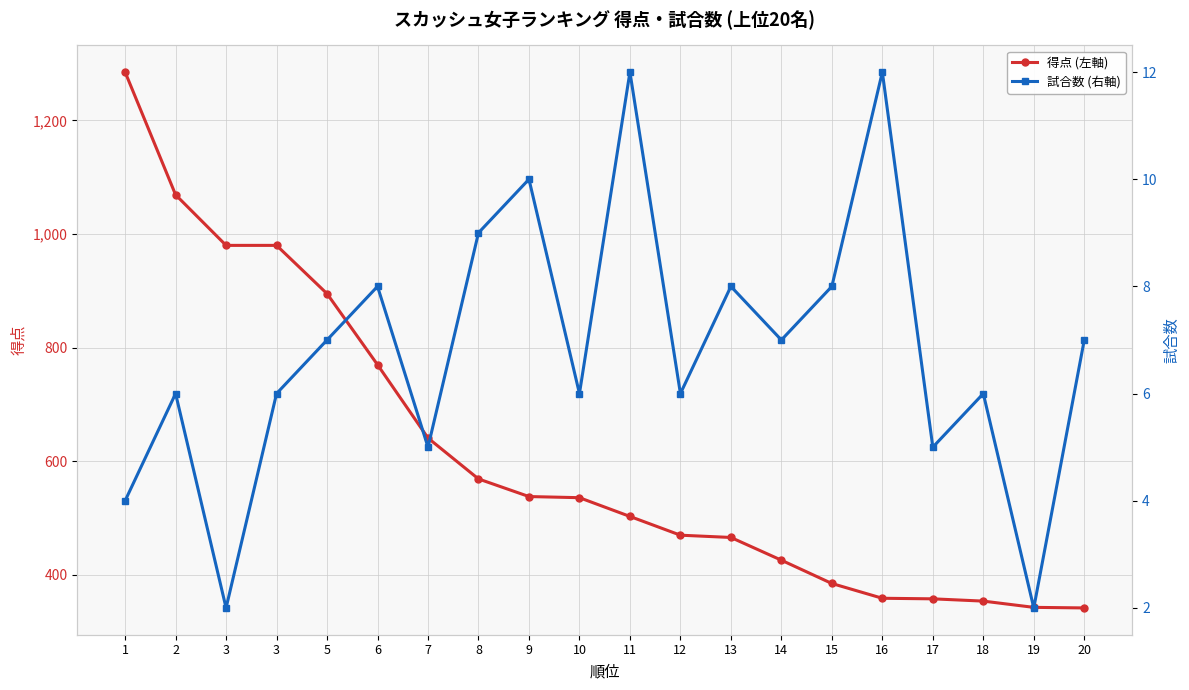

Rank the series at 14 from lowest to highest value.

試合数 (右軸), 得点 (左軸)